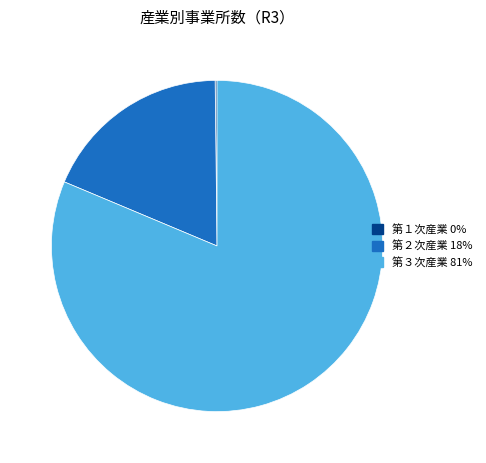

The 第３次産業 slice represents 87% of the pie. True or false?

False